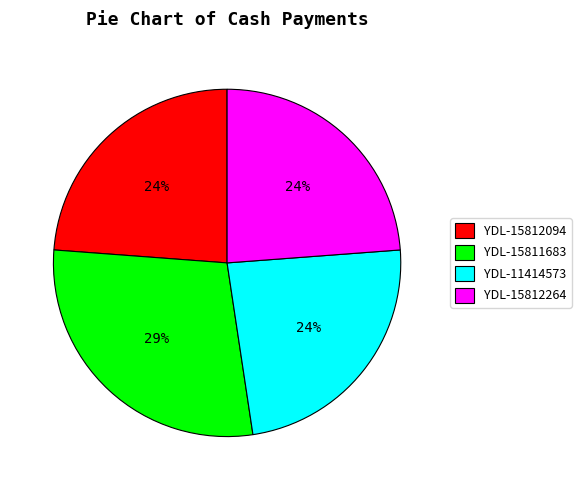

To the nearest percent, what is the combined percentage of YDL-15812264 and YDL-11414573?

48%